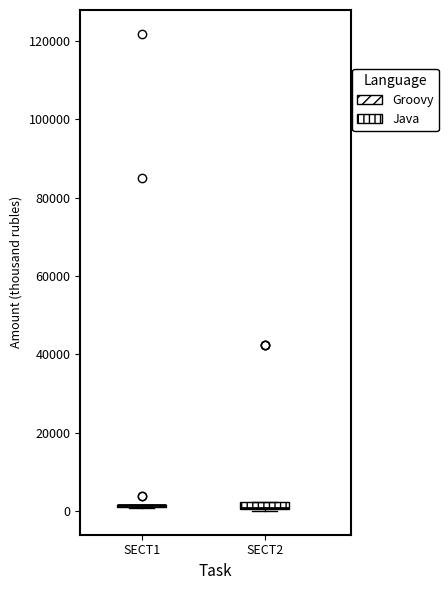

Where is the upper edge of the box for SECT2 on the y-axis? The values are not printed on the chart, so give them approximately, as read against the axis.

2000